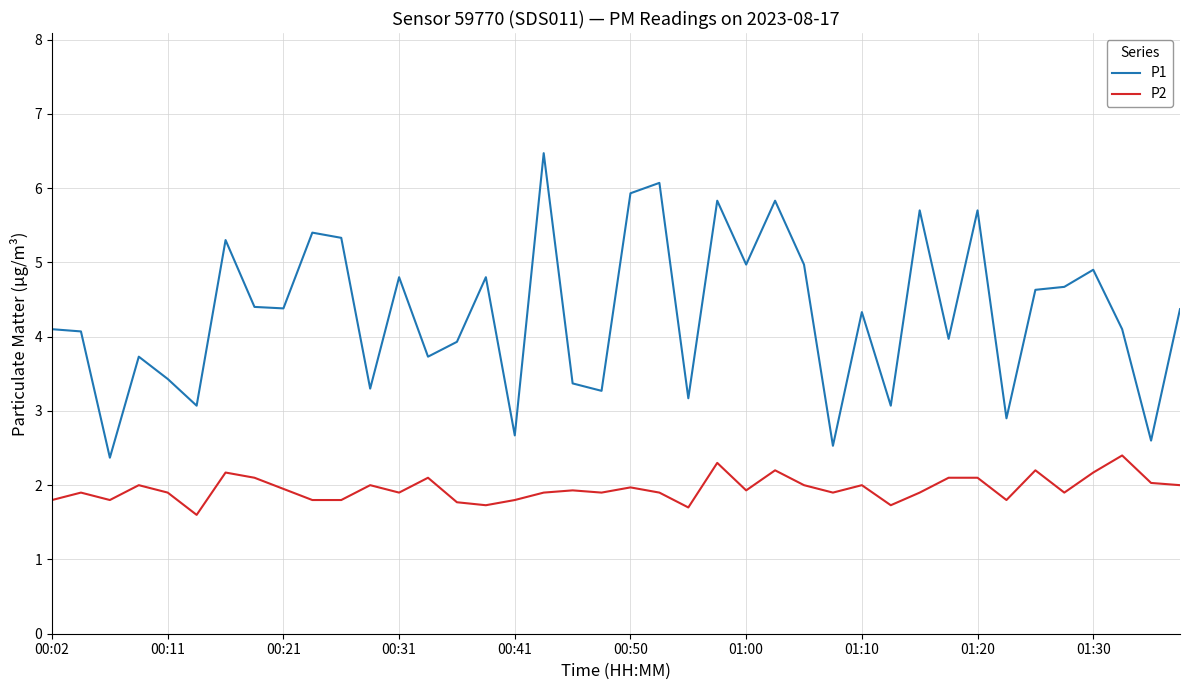

What is the smallest value displayed?

1.6